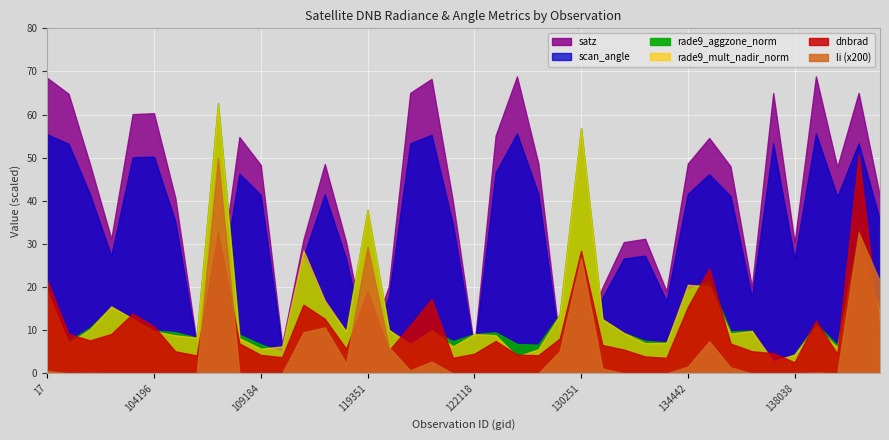

What position from the right is 101013?

38